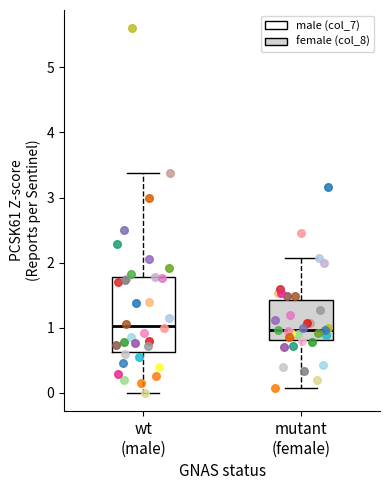

Reading left to right, read every box against the y-axis: the position of its median line, the range the box covers, and the ends of its whiskers. The values are not printed on the chart, so give them approximately, as read against the axis.

wt (male): median 1.0, box 0.6 to 1.8, whiskers 0.0 to 3.4
mutant (female): median 1.0, box 0.8 to 1.4, whiskers 0.1 to 2.1